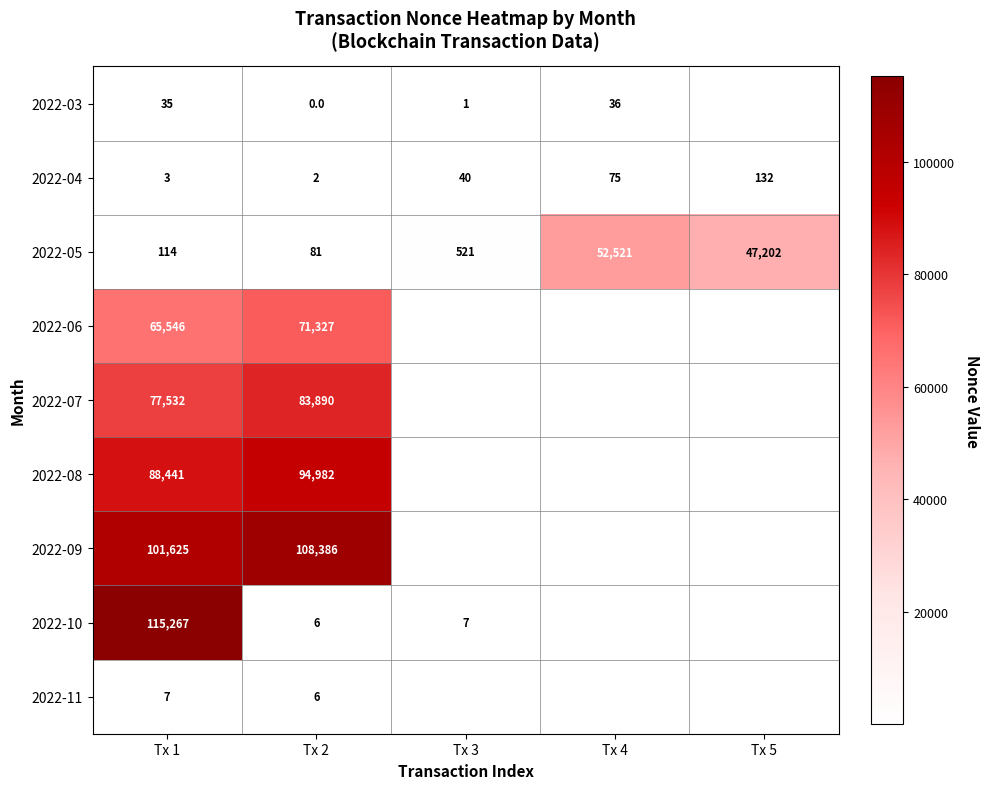

Between Tx 1 and Tx 2, which series saw the biggest shift?

2022-10